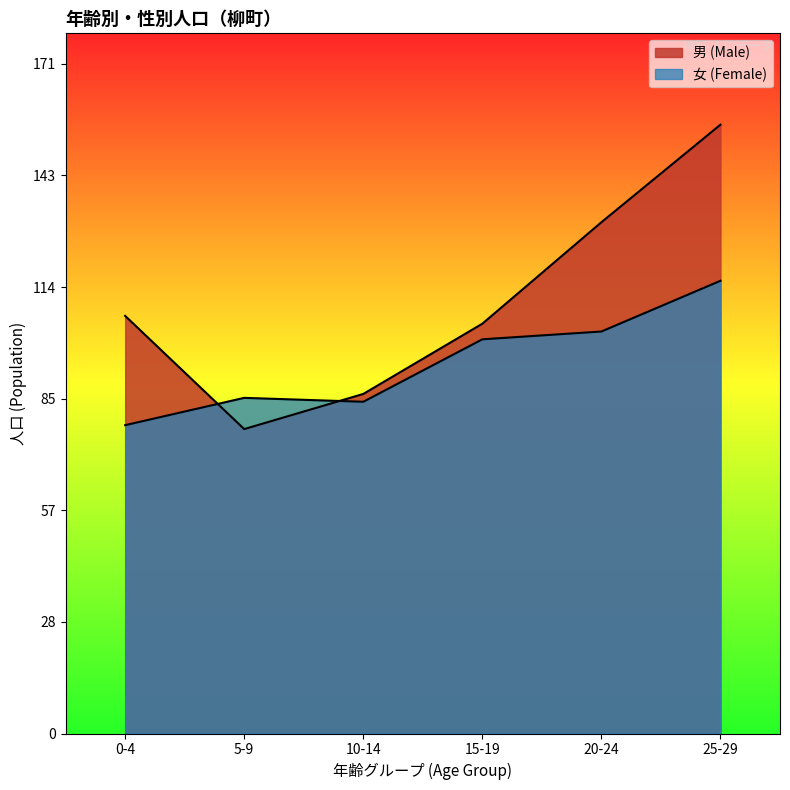

What is the spread (max minus min) of values at 20-24?

28